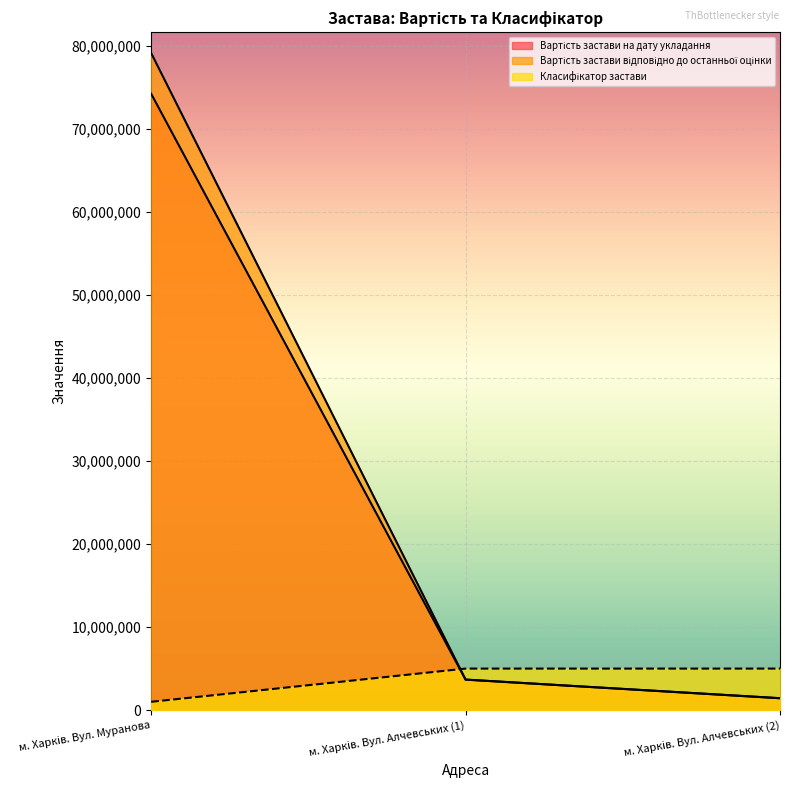

How many categories are shown in the chart?

3